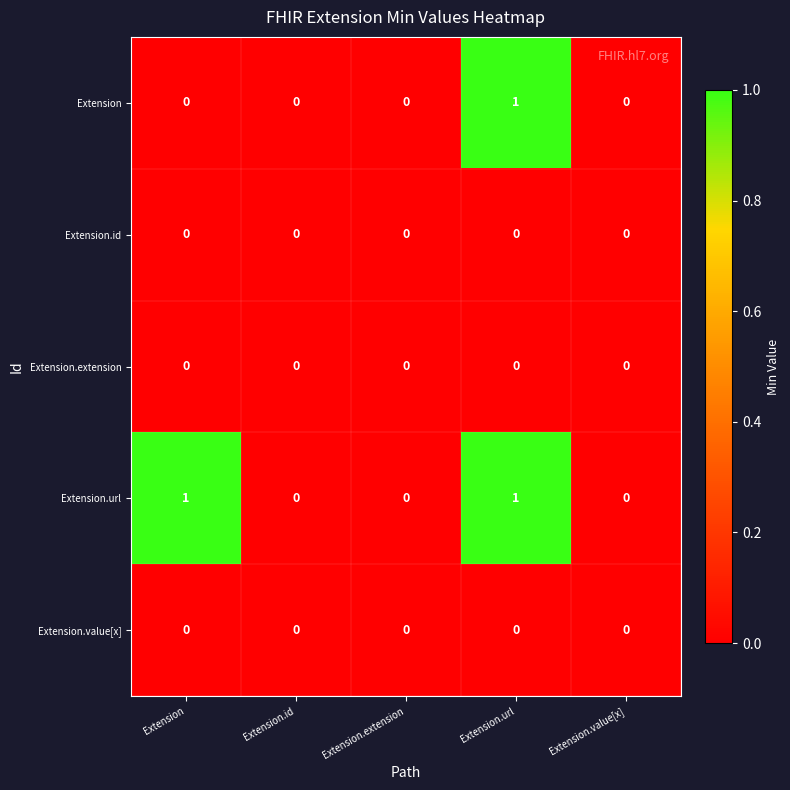

Reading left to right, what are all the values shown in this chart?

Extension: 0	0	0	1	0
Extension.id: 0	0	0	0	0
Extension.extension: 0	0	0	0	0
Extension.url: 1	0	0	1	0
Extension.value[x]: 0	0	0	0	0